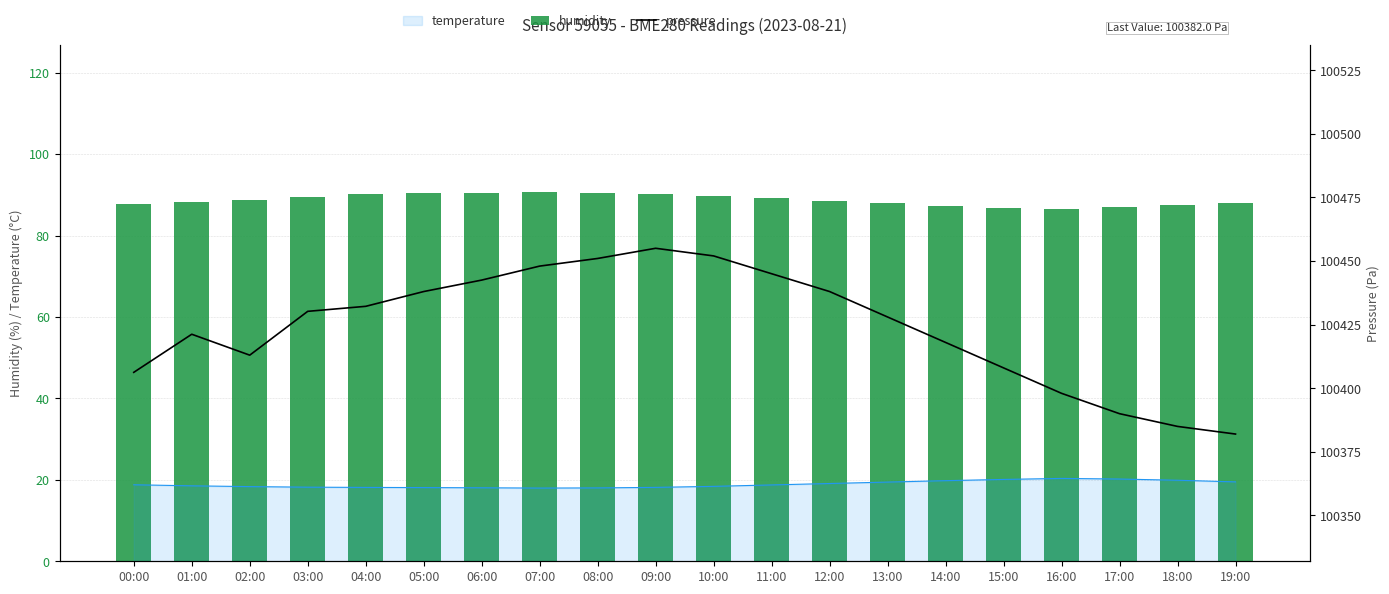

Where does the pressure series first go above 100430?

03:00